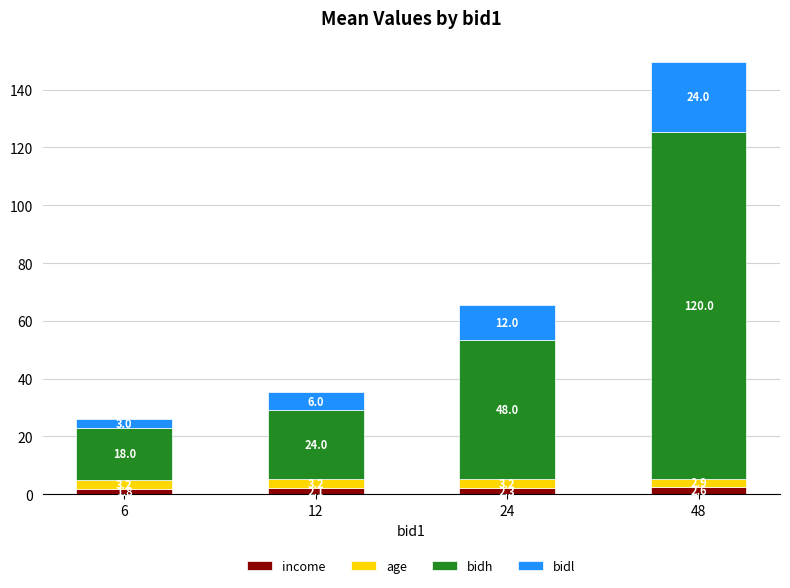

Which category has the highest value in the income series?

48